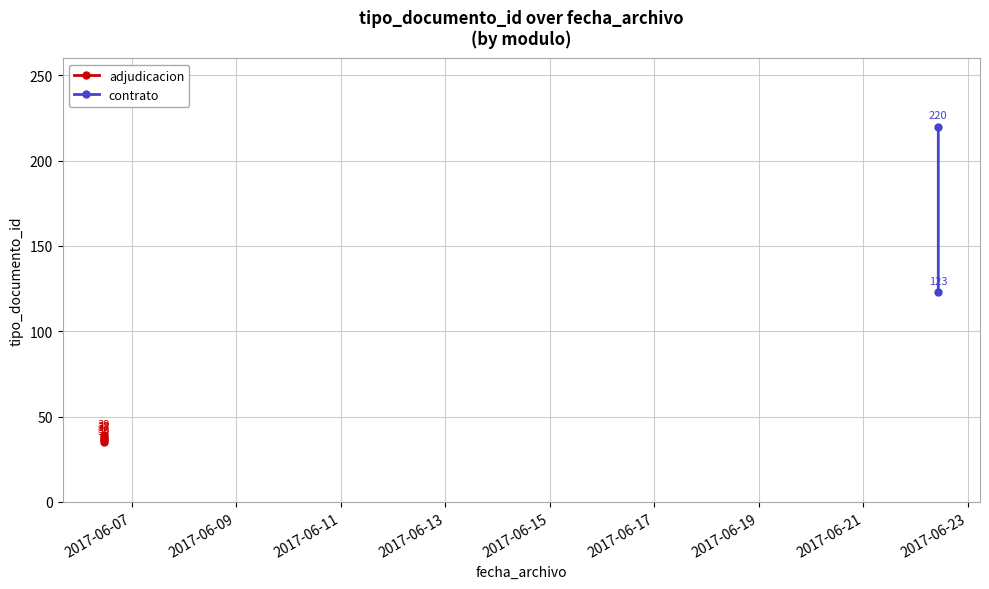

What is the change in value from 2017-06-06 11:25:57 to 2017-06-06 11:25:57?

+3